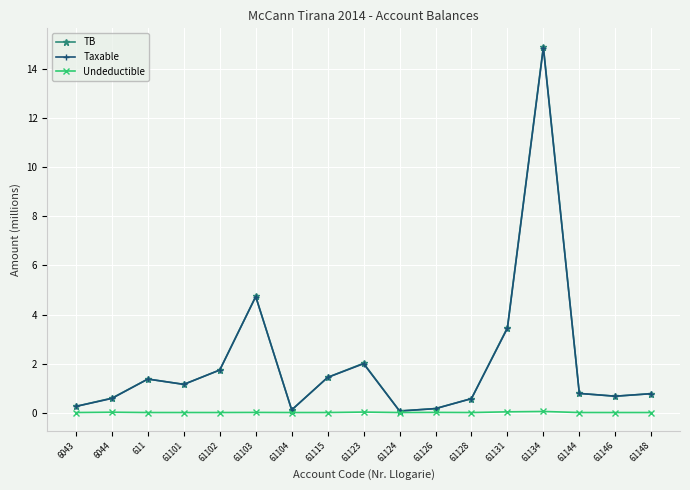

True or false: Undeductible has more than 0 interior local peaks.

True